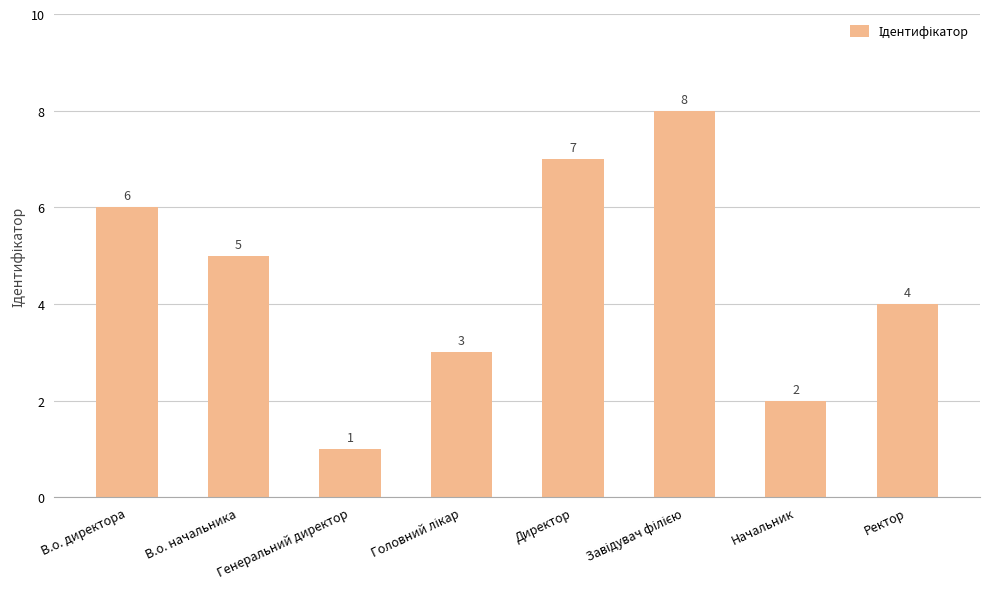

Reading left to right, what are all the values shown in this chart?

6	5	1	3	7	8	2	4